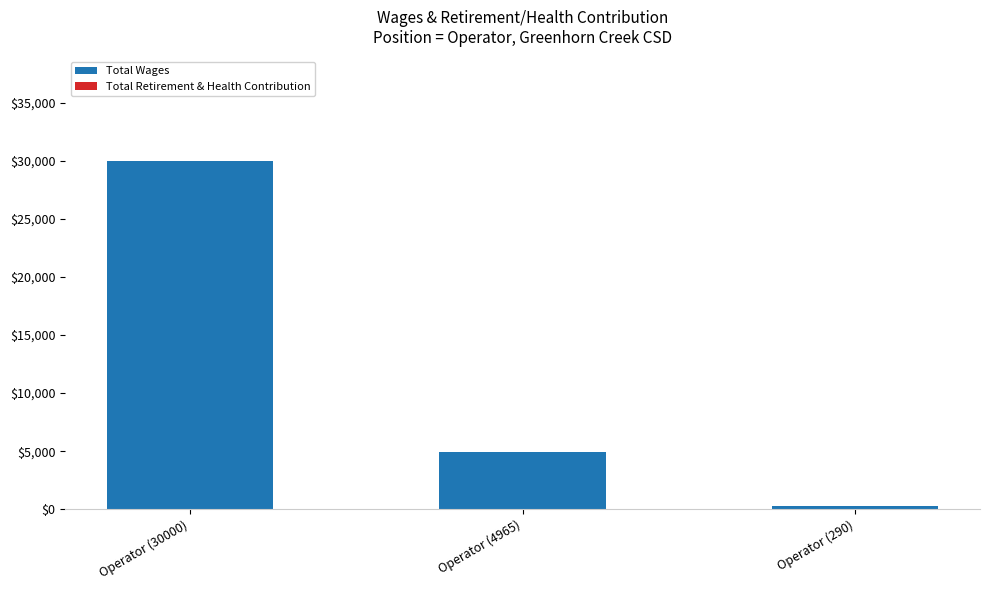

Which label corresponds to the largest value in the chart?

Operator (30000)